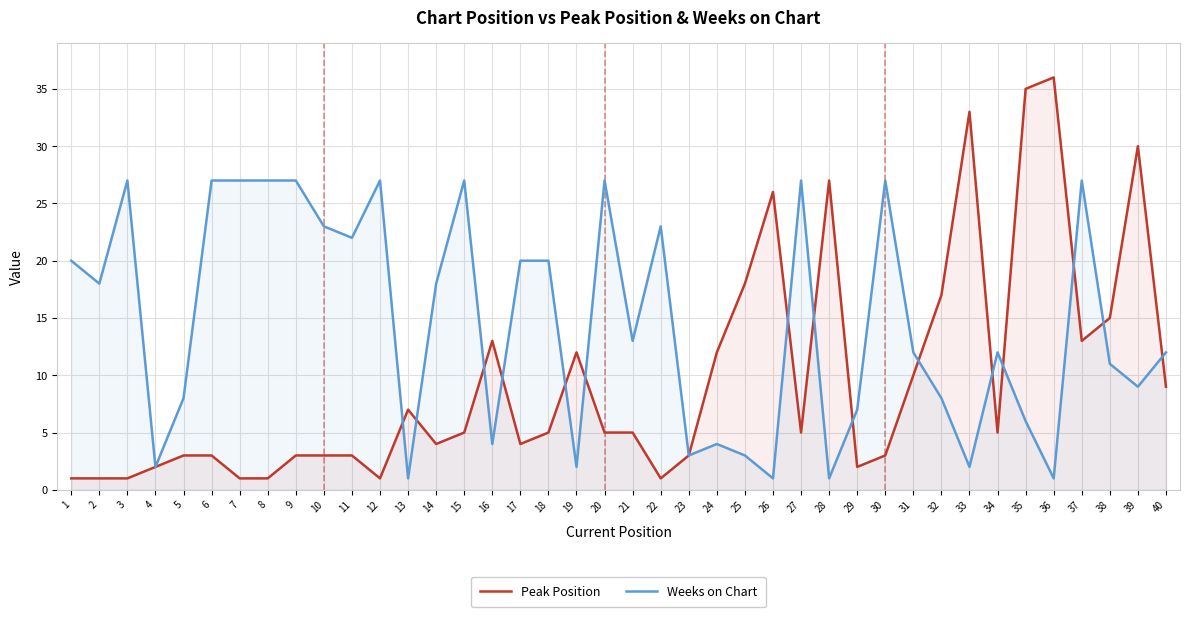

What is the sum of the Weeks on Chart values at 6 and 12?

54